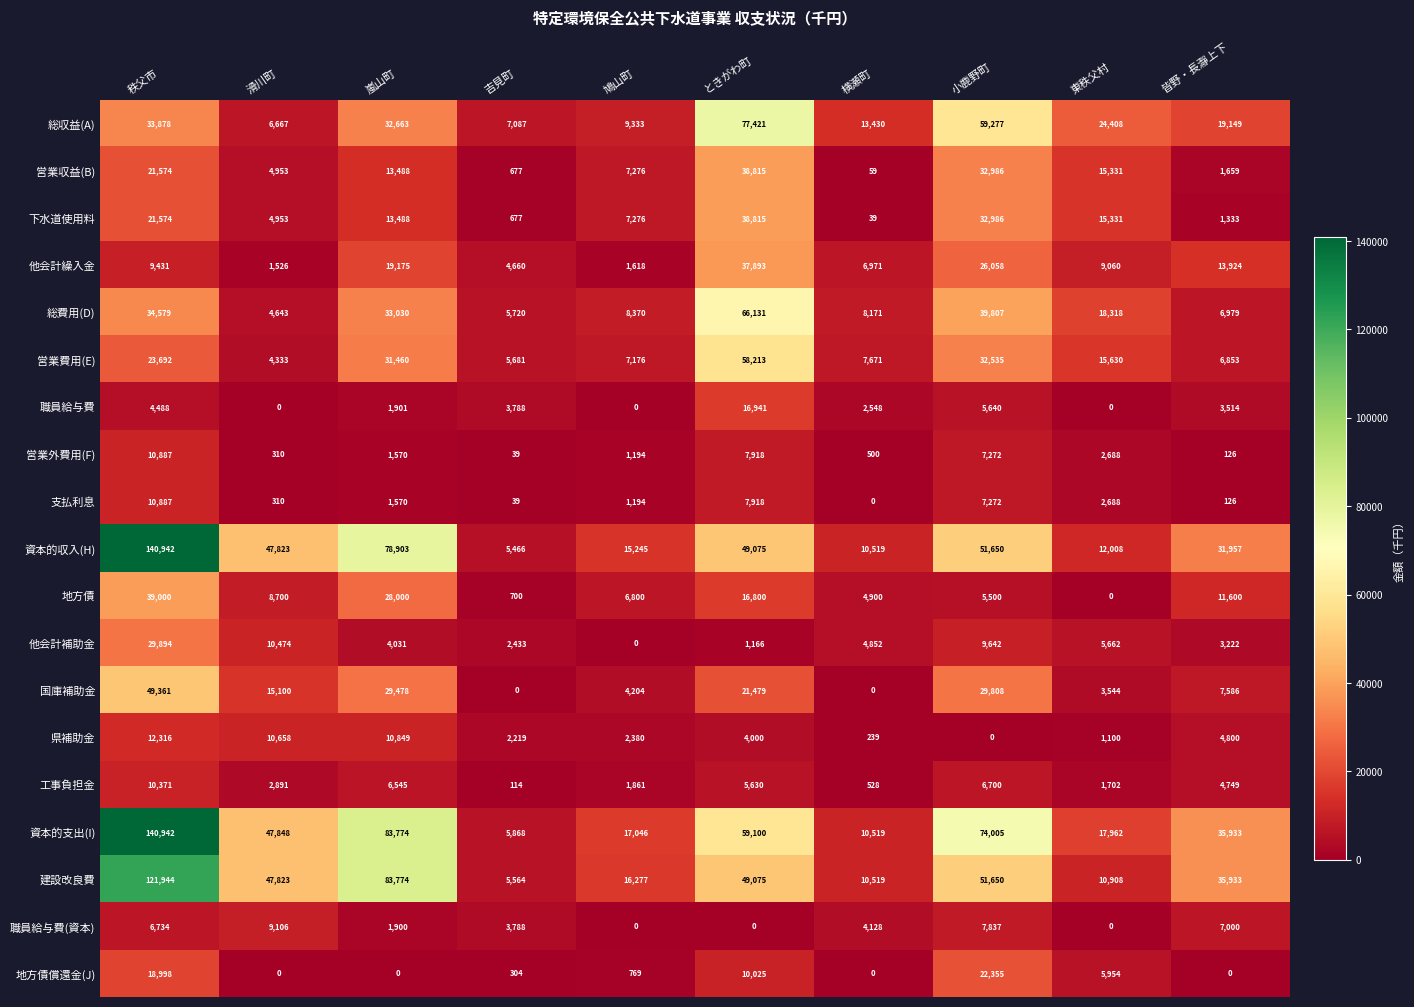

The 資本的支出(I) series shows 140942 at 秩父市. True or false?

True